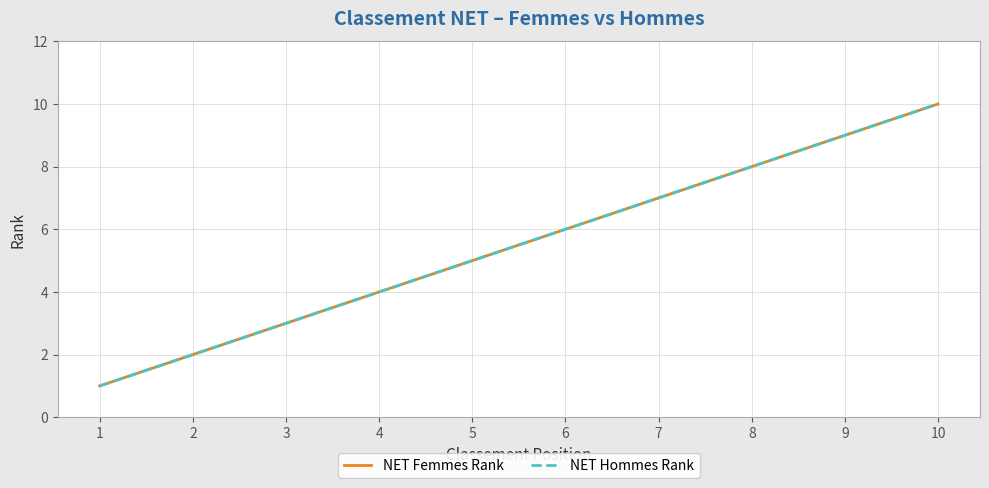

Does the chart have visible grid lines?

Yes